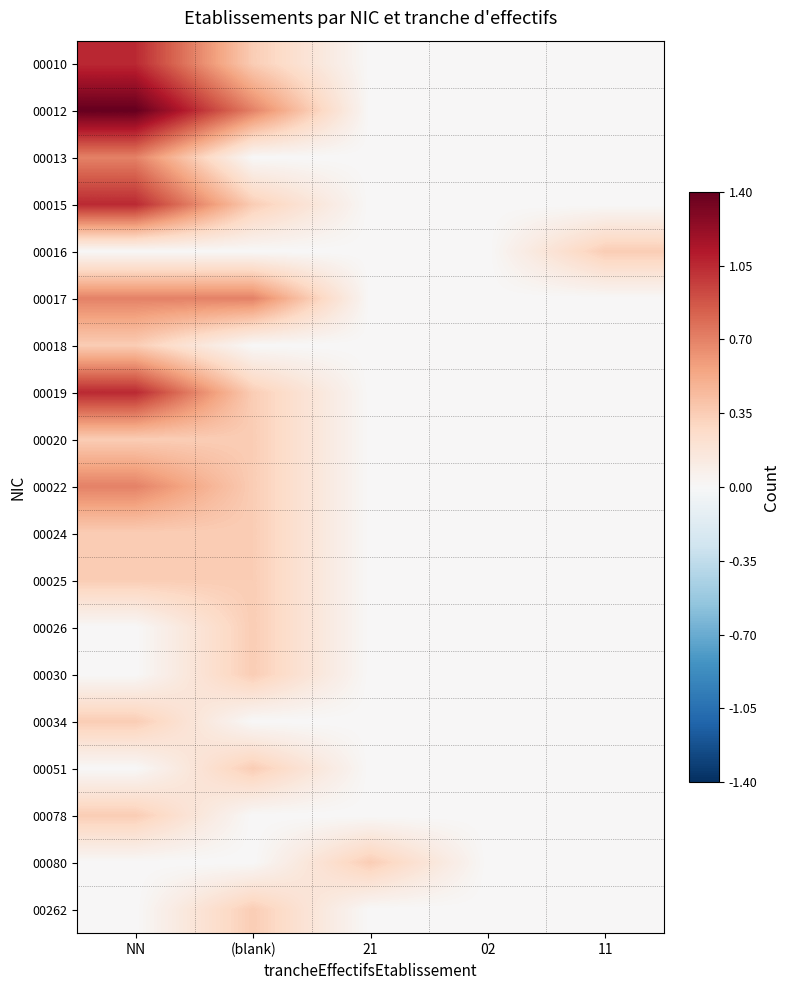

How many distinct data groups are displayed?

19